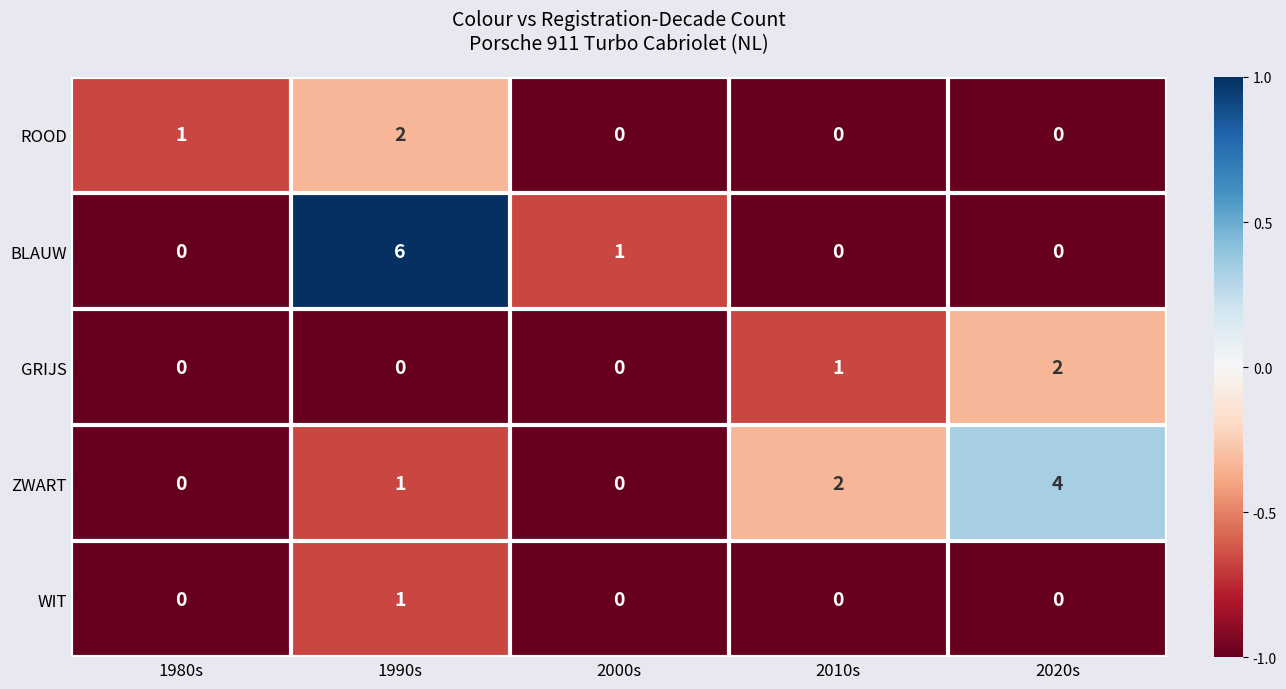

How many data points does each series have?

5